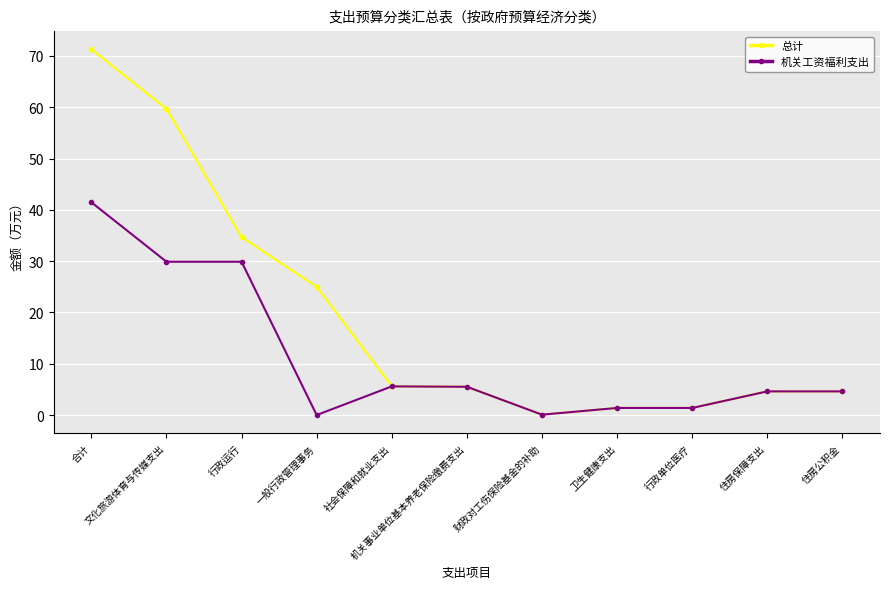

What is the sum of the 总计 values at 文化旅游体育与传媒支出 and 行政运行?

94.4